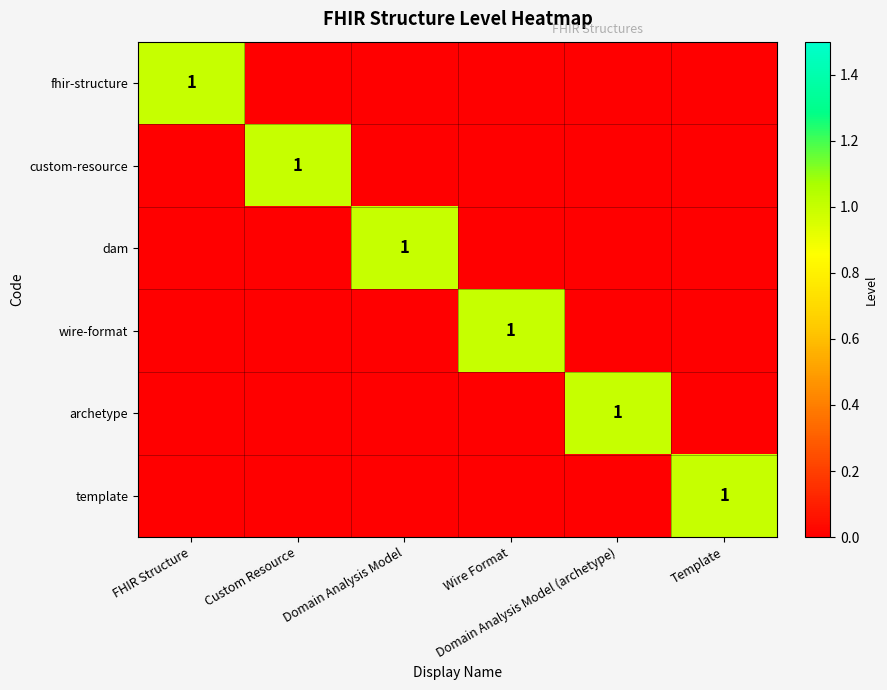

How many values in the dam series exceed 0?

1